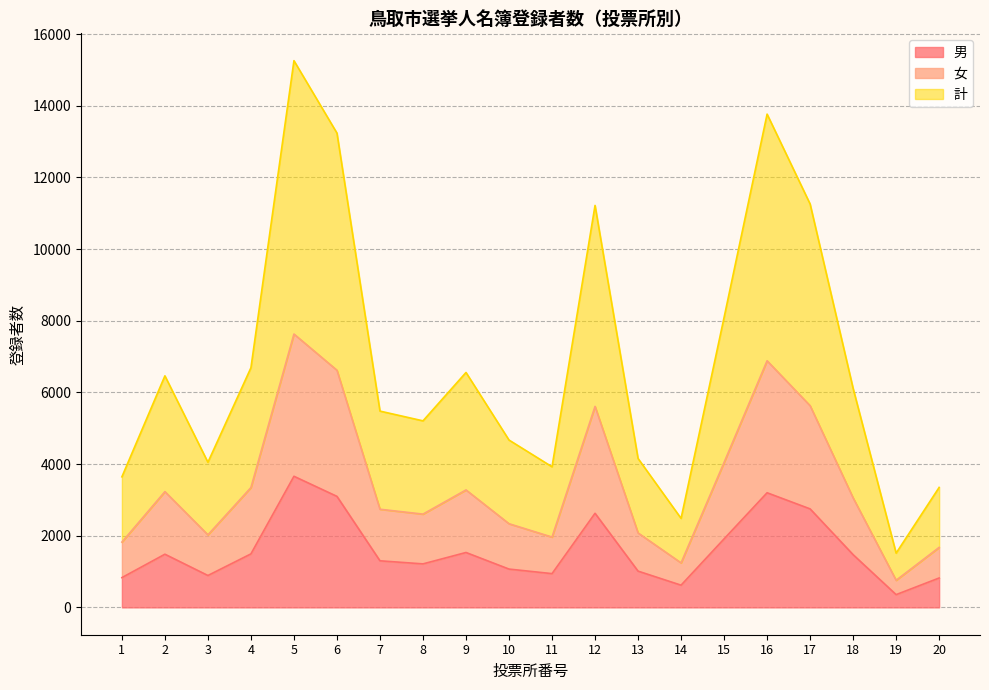

How many lines are shown in the chart?

3